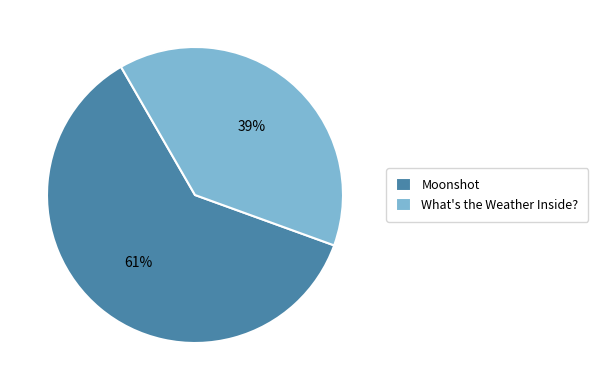

To the nearest percent, what is the combined percentage of What's the Weather Inside? and Moonshot?

100%